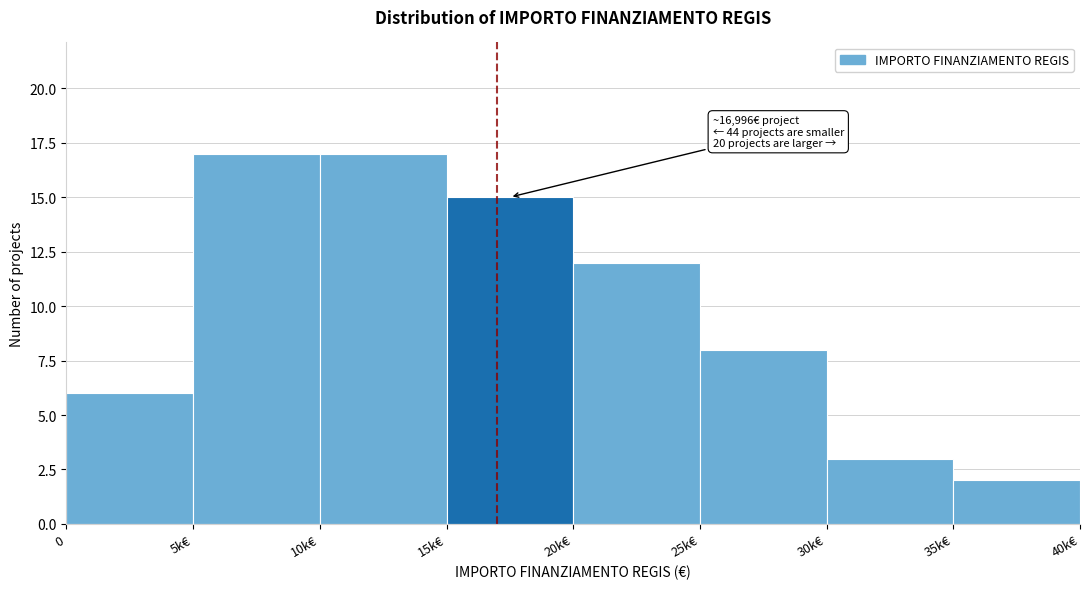

Reading right to left, extract all data points from this chart.

2	3	8	12	15	17	17	6